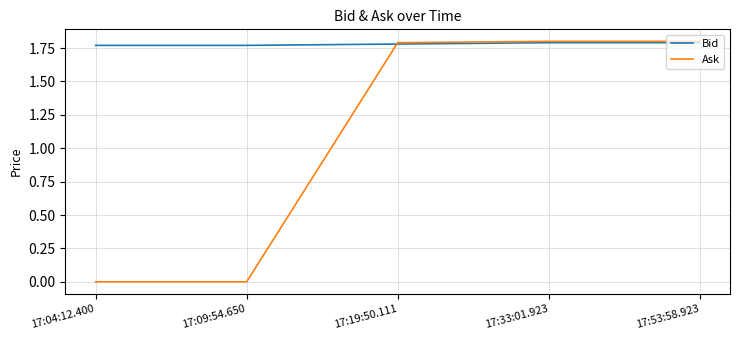

Which series has the widest spread of values?

Ask